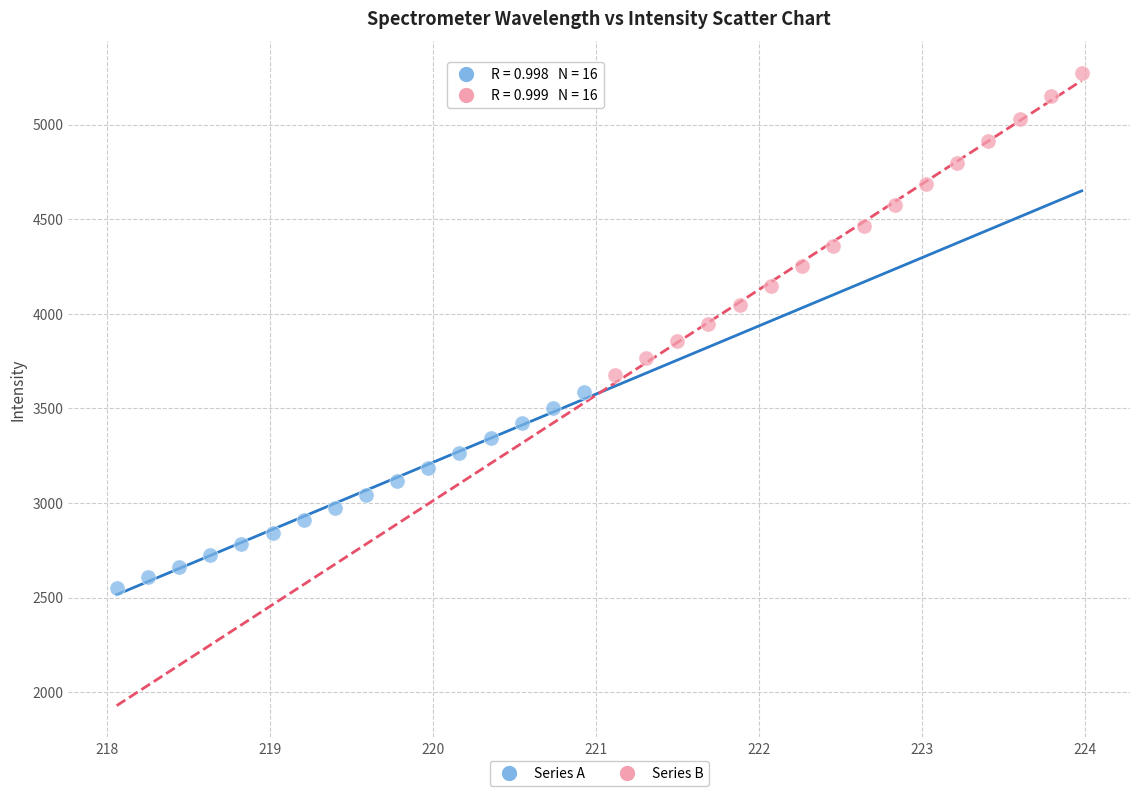

Which series reaches the maximum Y coordinate?

Series B